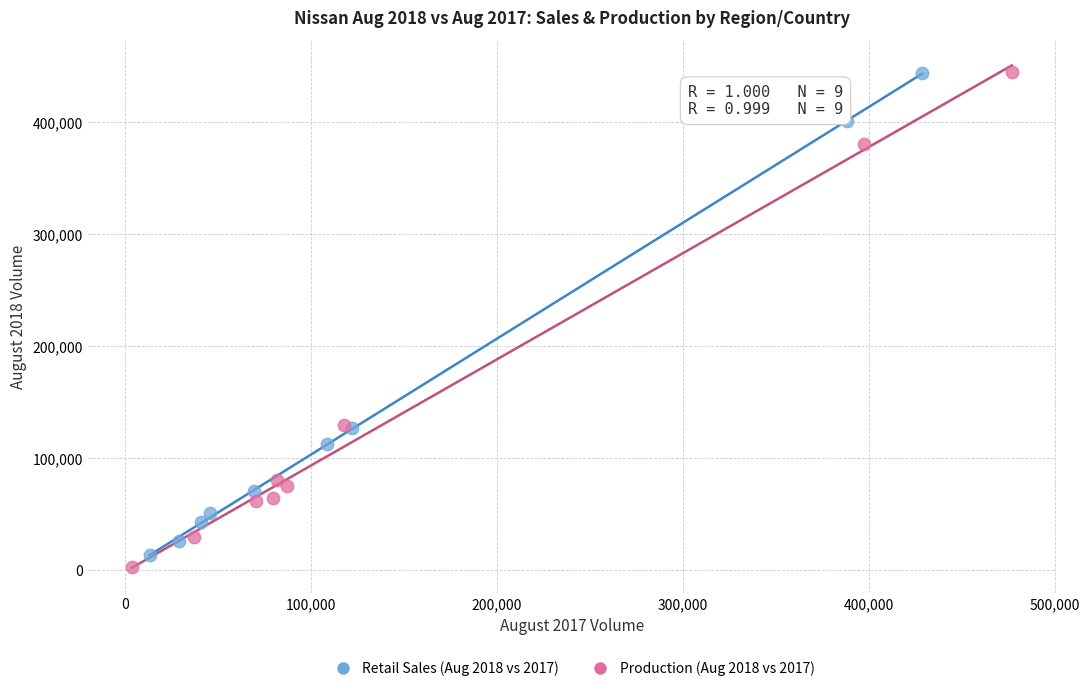

Which series has the widest spread of Y values?

Production (Aug 2018 vs 2017)